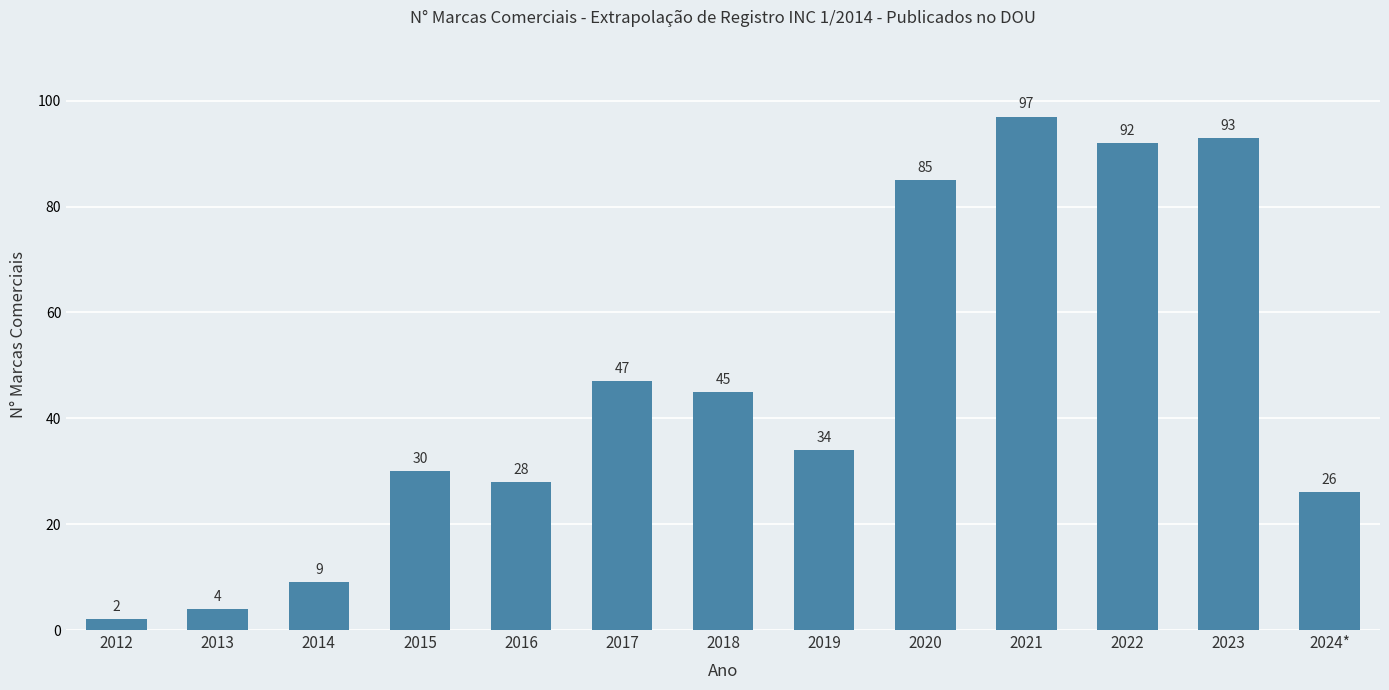

What is the value of the 6th bar from the left?

47